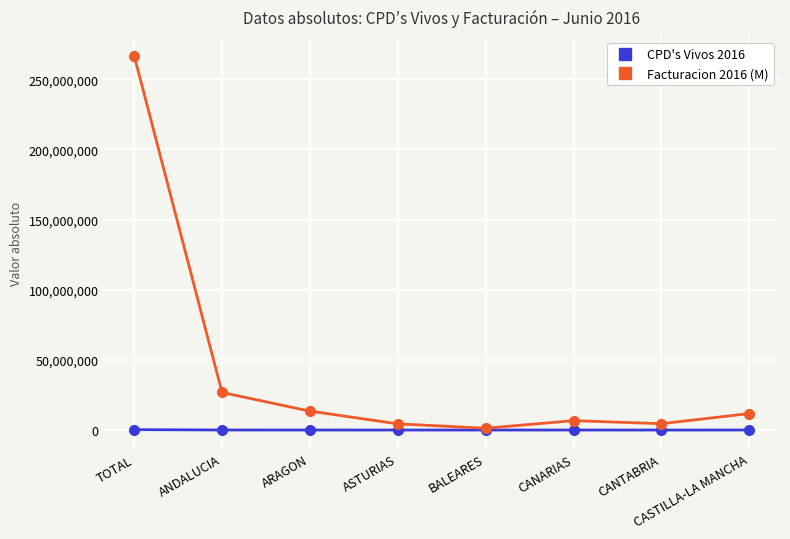

How many lines are shown in the chart?

2